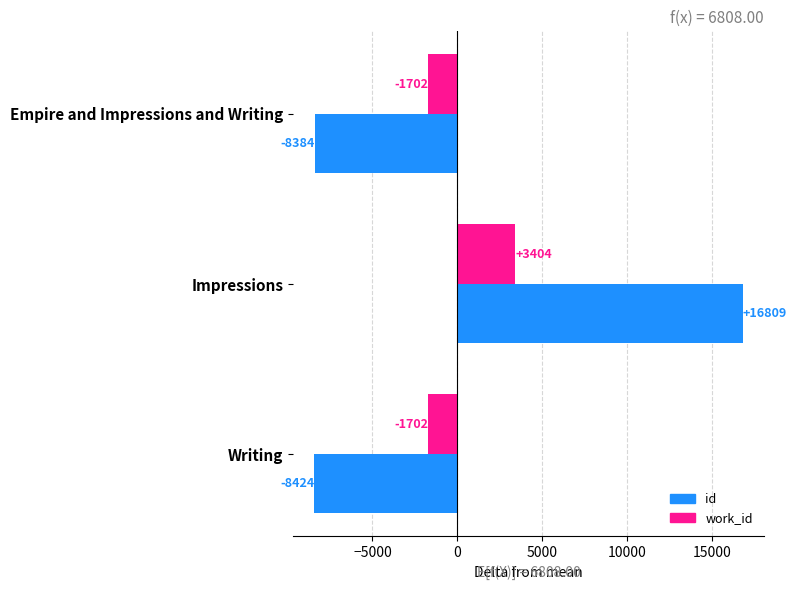

What is the highest value of the work_id series?

3404.0